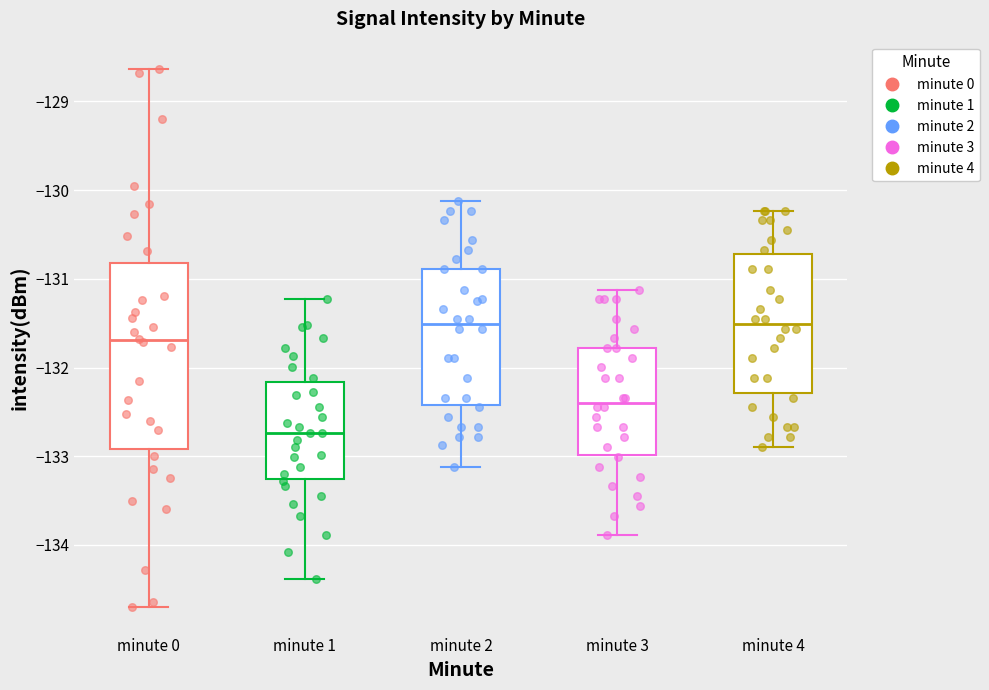

Which box's median line is the lowest?

minute 1